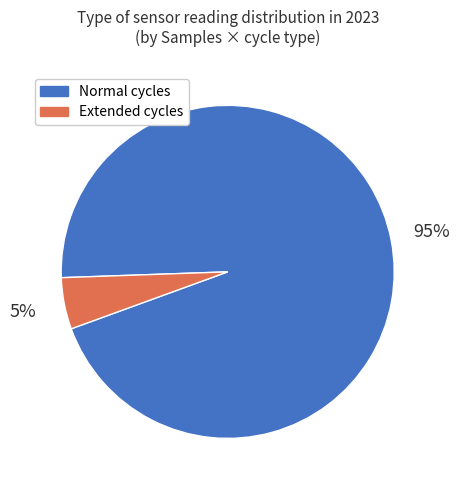

Rank the categories by value from highest to lowest.

Normal cycles, Extended cycles